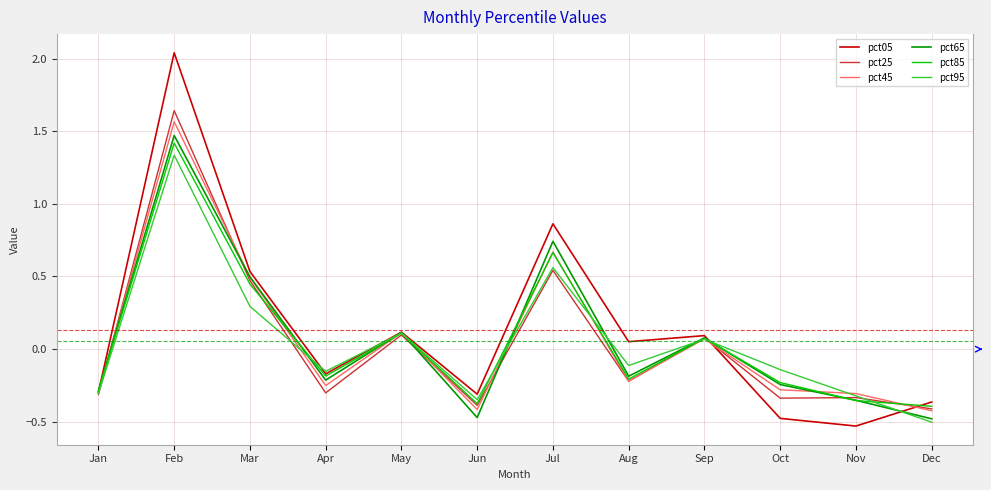

In pct85, how many points are lower than both neighbors (excluding endpoints)?

3